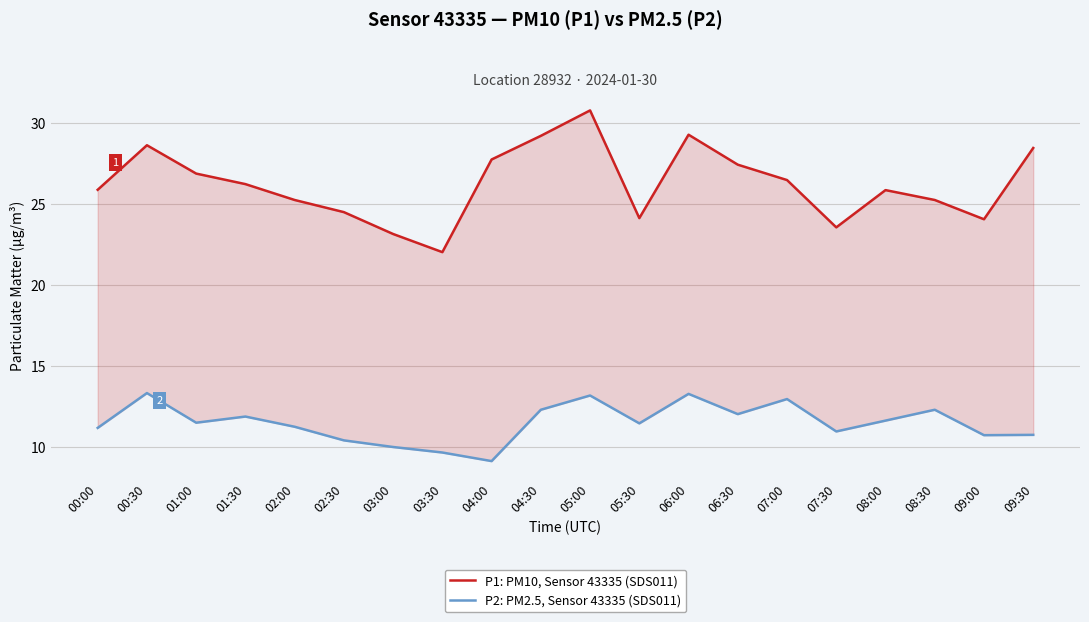

Is it true that P1: PM10, Sensor 43335 (SDS011) equals 25.9 at 00:00?

True